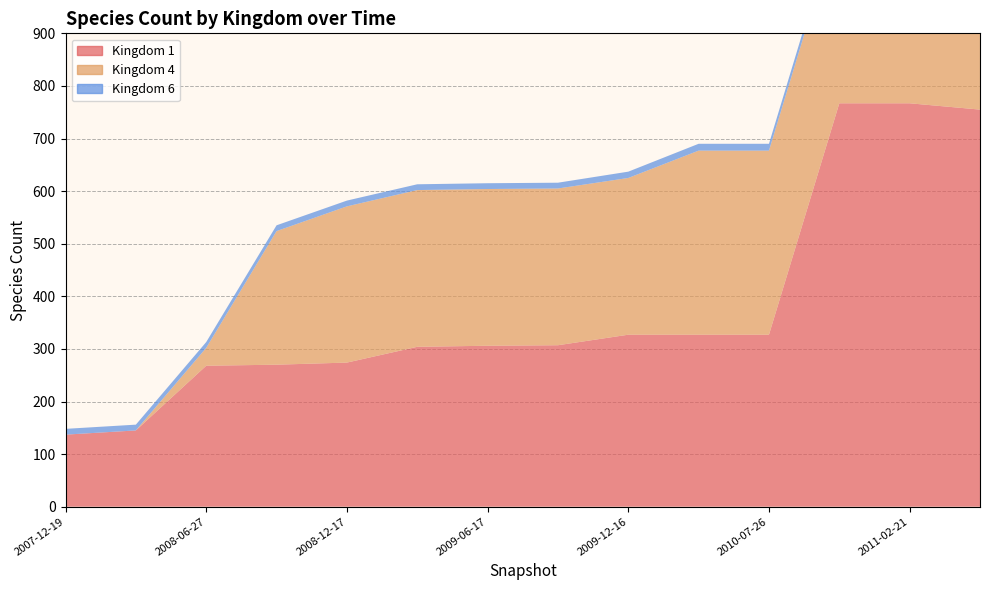

Reading right to left, what are all the values shown in this chart?

1: 755	767	767	327	327	327	307	306	304	274	270	268	145	137
4: 429	374	350	350	350	298	298	298	298	297	254	34	0	0
6: 15	15	15	13	13	12	11	11	11	11	11	11	11	11